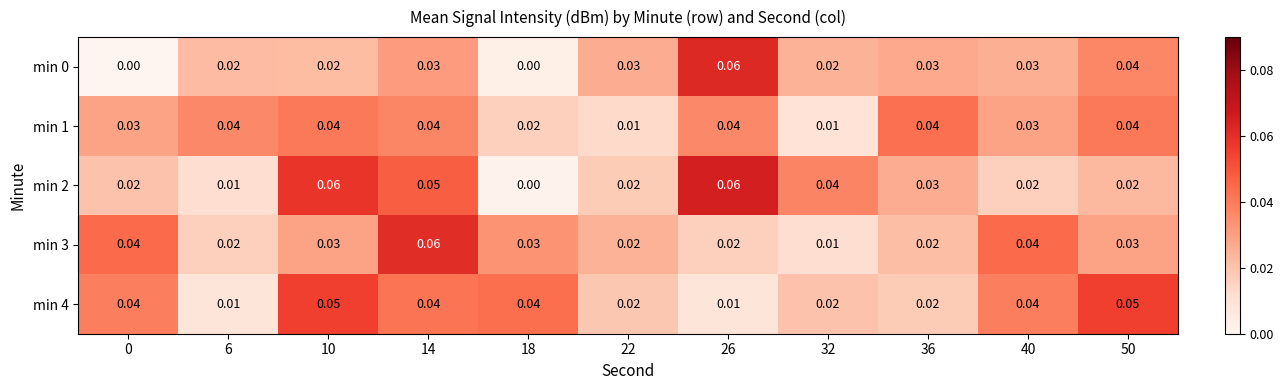

Is the value of min 0 at 0 greater than the value of min 3 at 14?

No